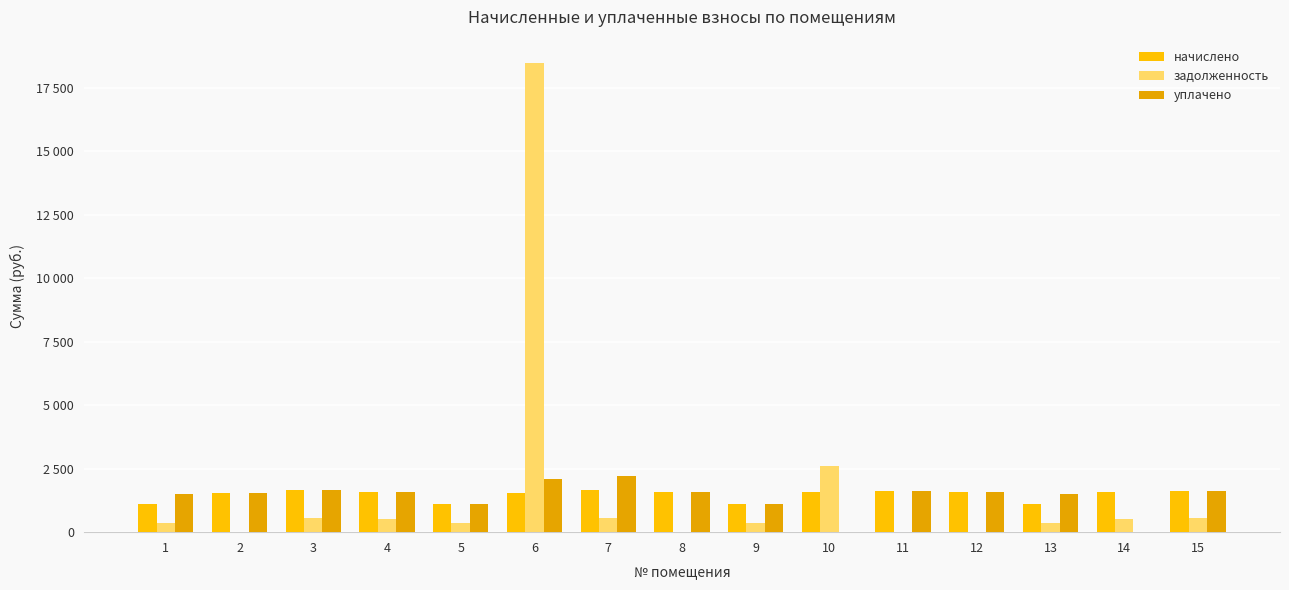

Which series has the largest total across all categories?

задолженность